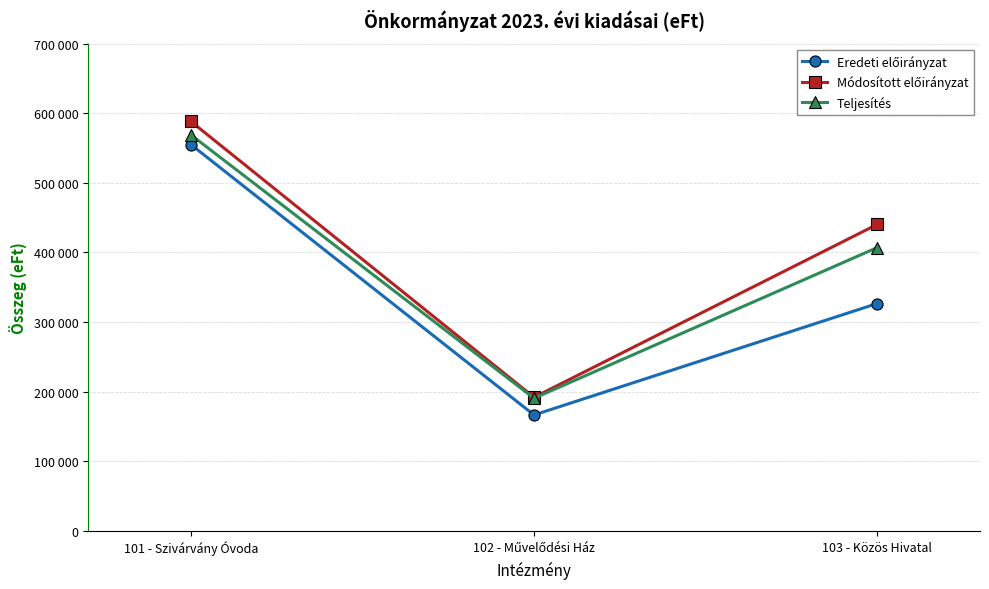

At which label is Eredeti előirányzat closest to 360698?

103 - Közös Hivatal